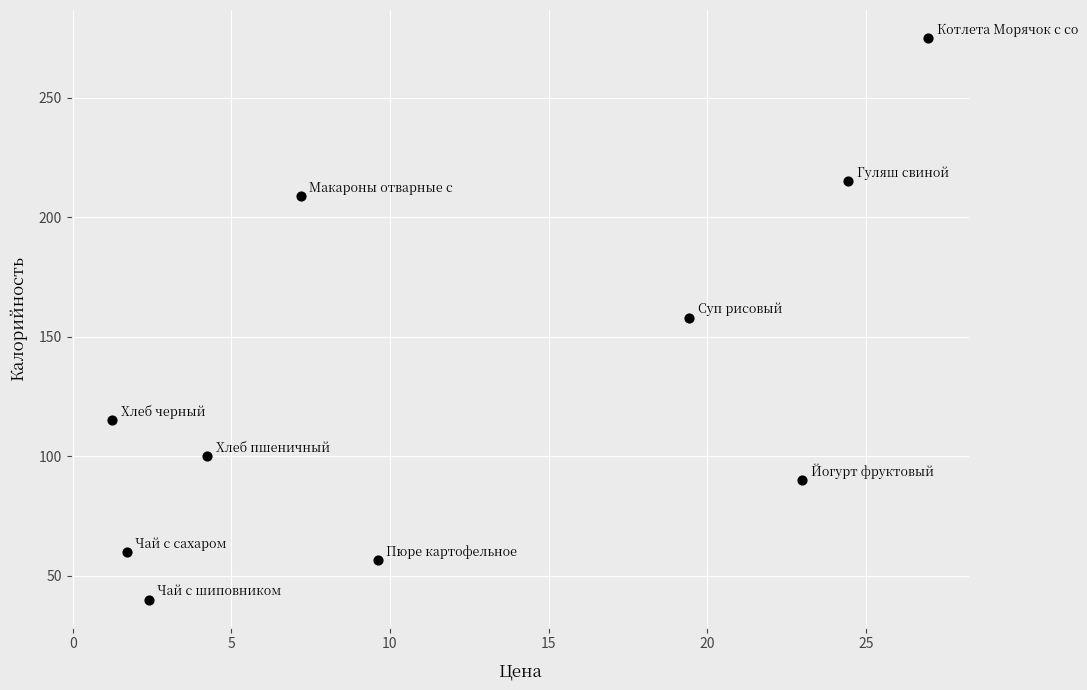

What is the average X value?

12.0